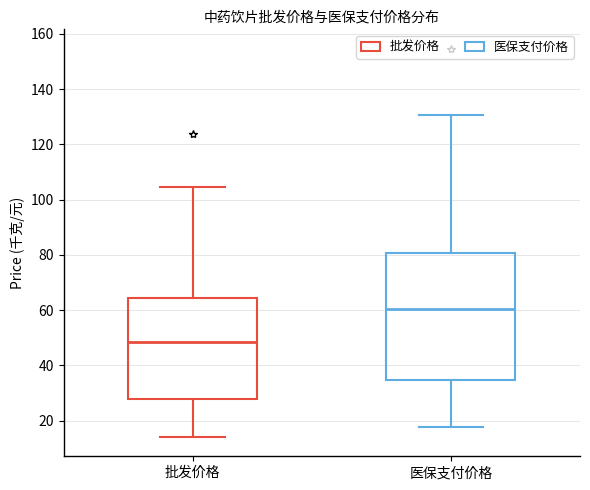

Reading left to right, transcribe this box plot: for each box, give where its median line is, the range the box spans, and where its two whiskers end, as read against the y-axis. The values are not printed on the chart, so give them approximately, as read against the axis.

批发价格: median 48, box 28 to 64, whiskers 14 to 104
医保支付价格: median 60, box 34 to 80, whiskers 18 to 130